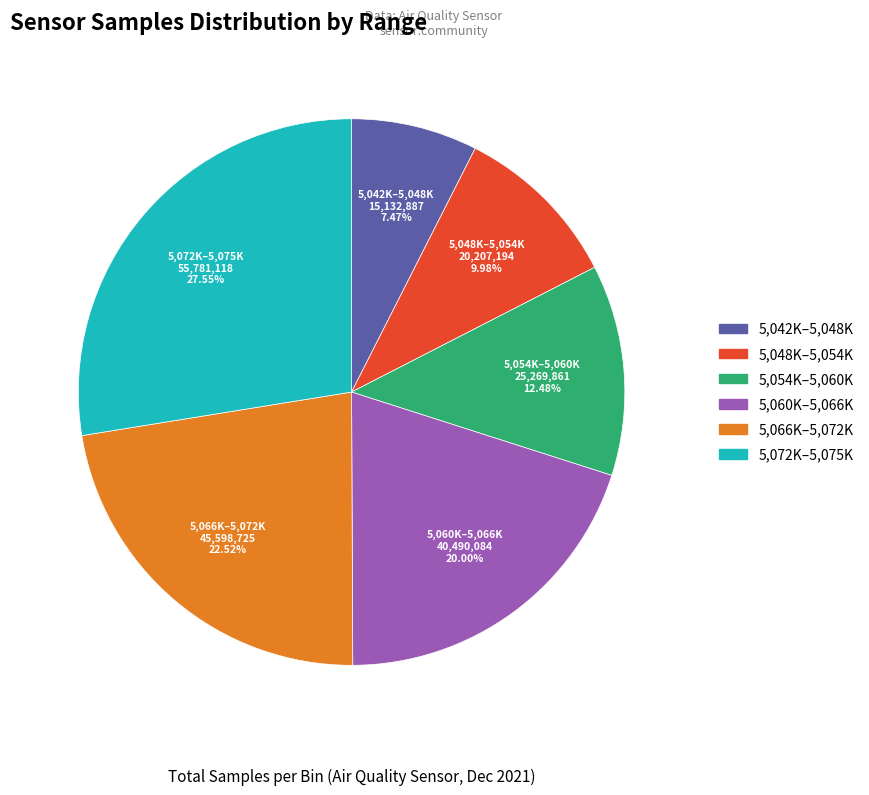

Count the number of slices in the pie.

6